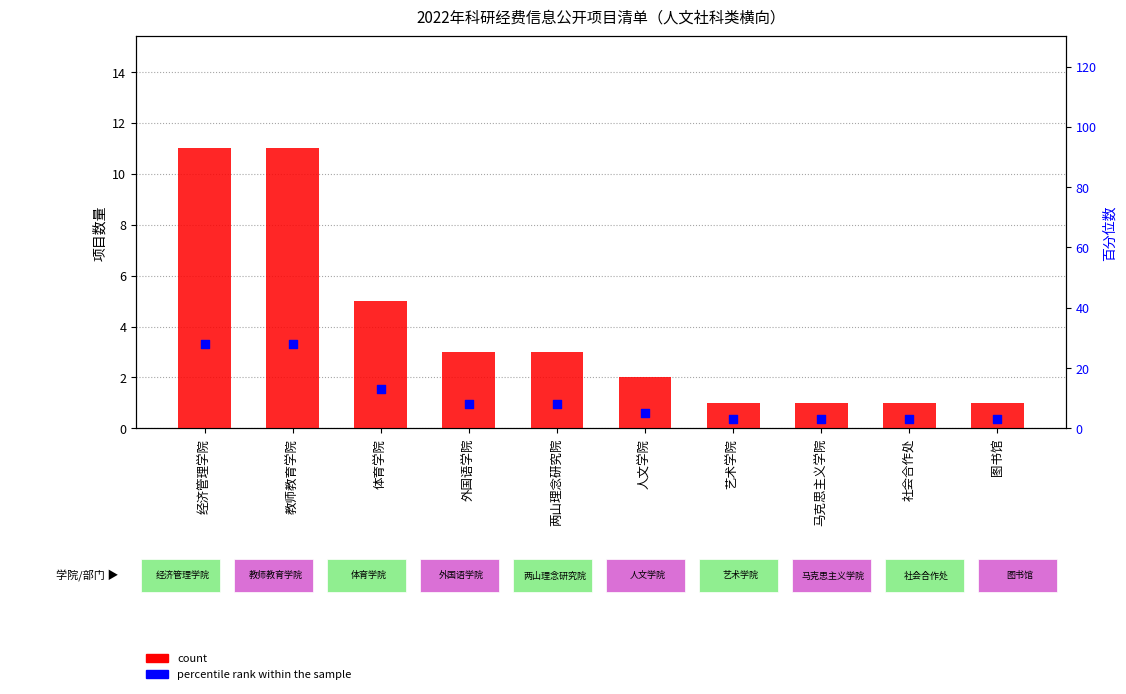

Which series has the largest total across all categories?

percentile rank within the sample